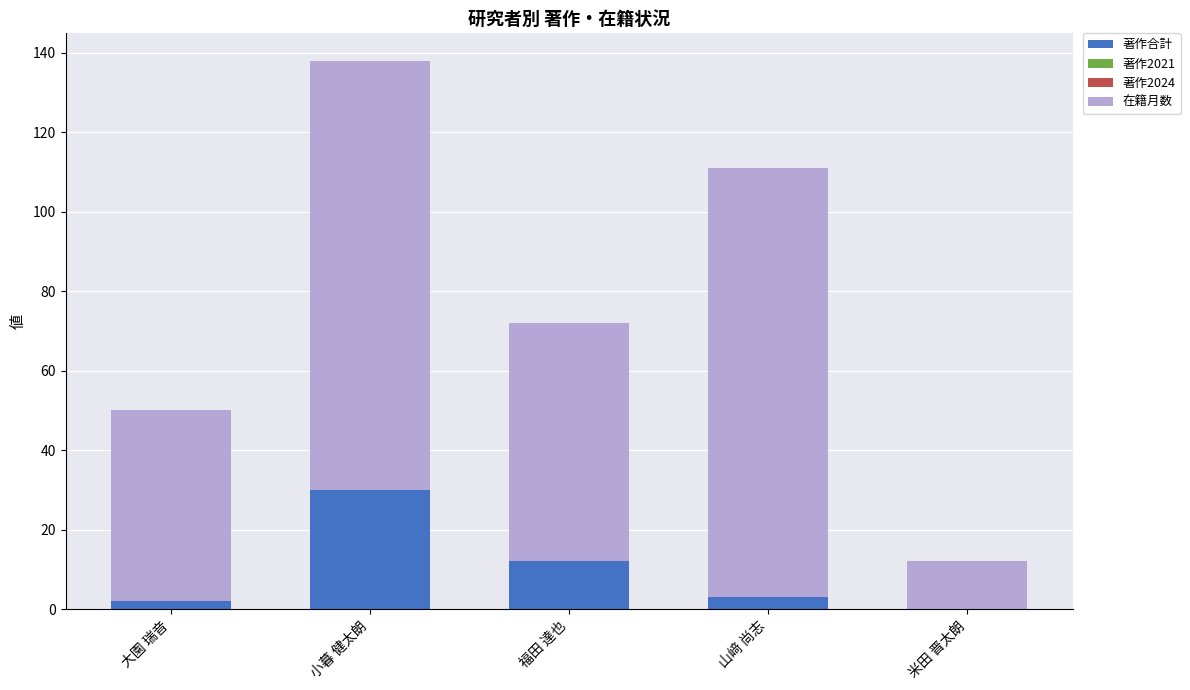

Is it true that 著作合計 equals -13 at 米田 晋太朗?

False